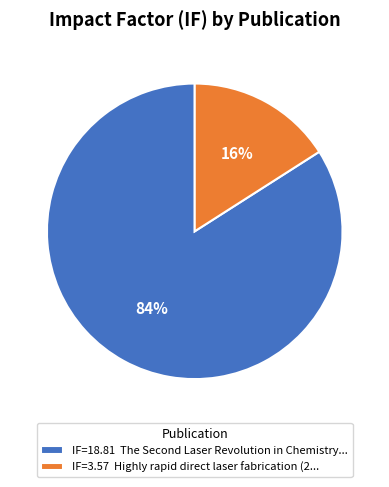

What percentage is the IF=3.57 Highly rapid direct laser fabrication (2... slice, to the nearest percent?

16%